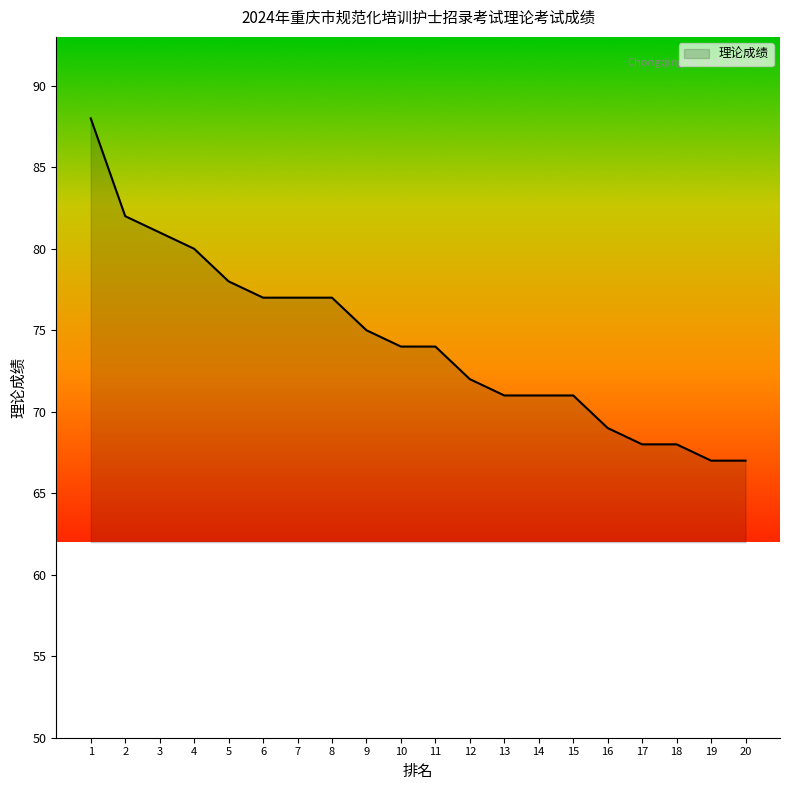

The chart shows a value of 125 at 9. True or false?

False